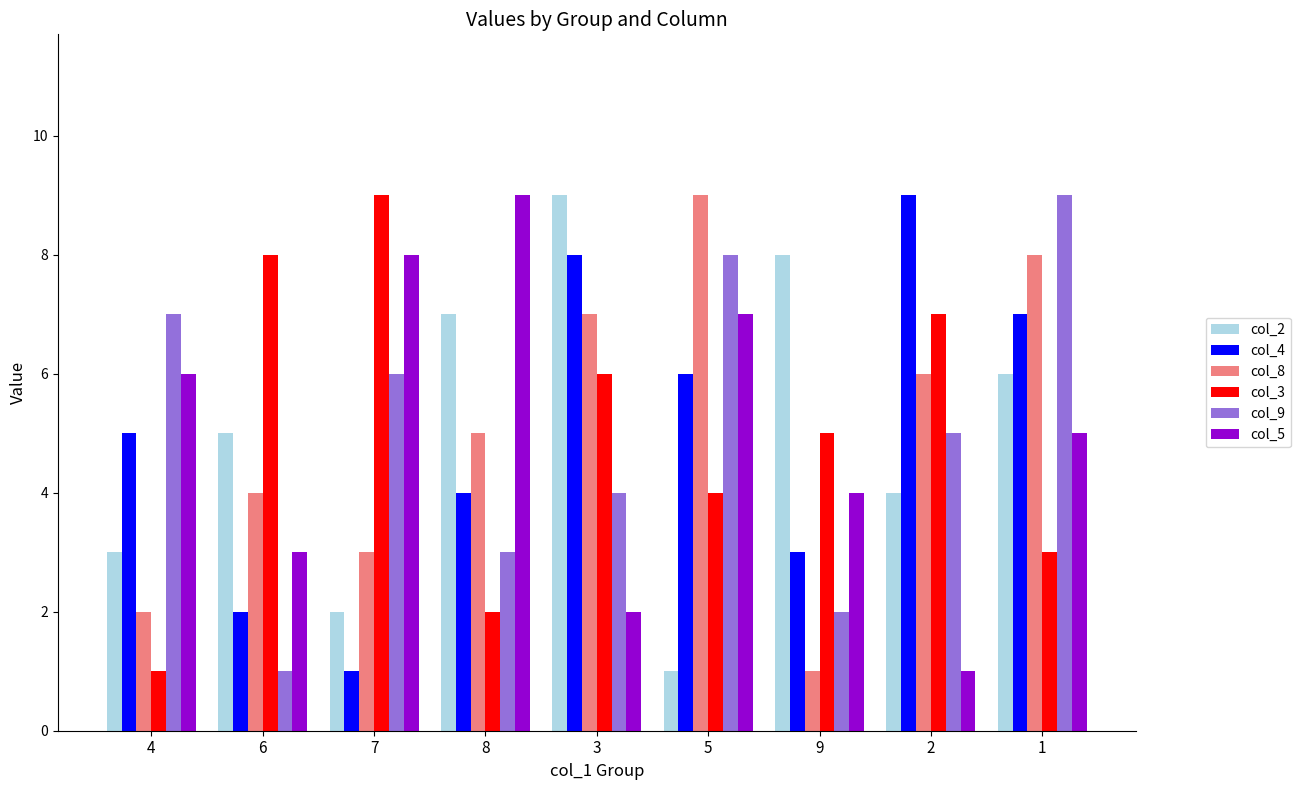

Is it true that col_8 equals 3 at 8?

False